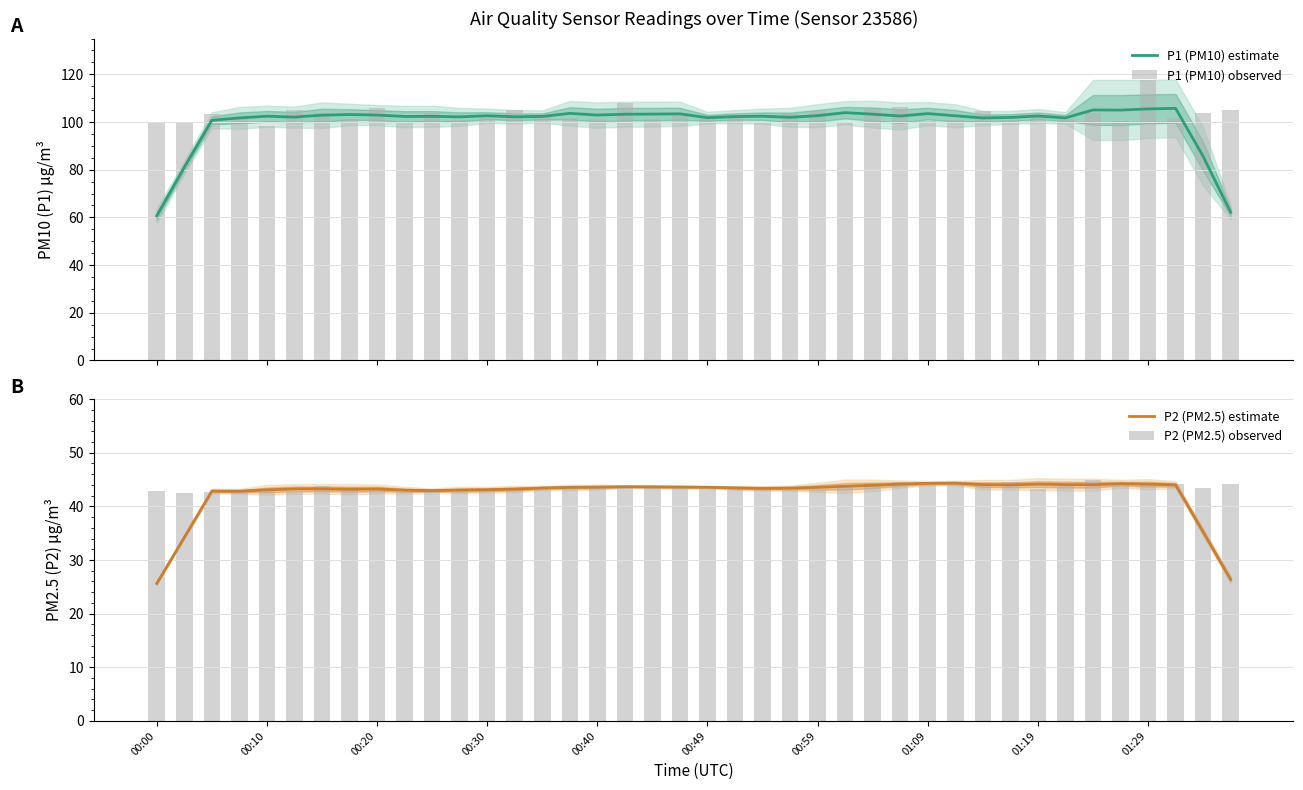

At which category does the chart reach its peak across all series?

01:29